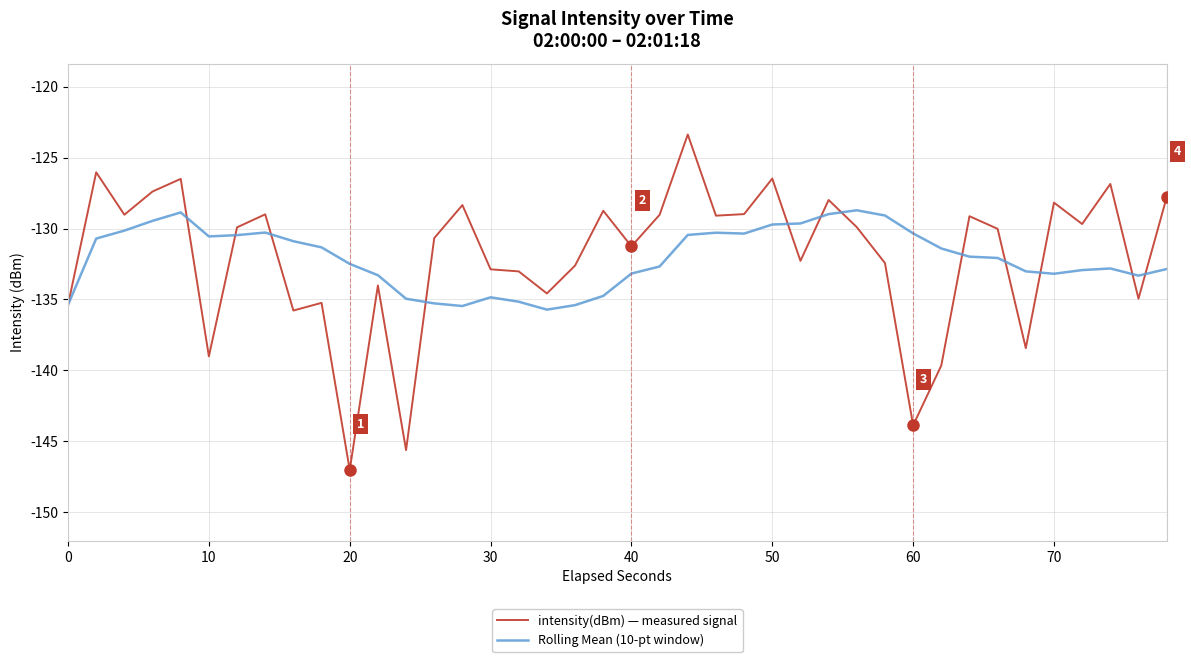

What is the difference between the second highest and second lowest values in the intensity(dBm) — measured signal series?

19.6